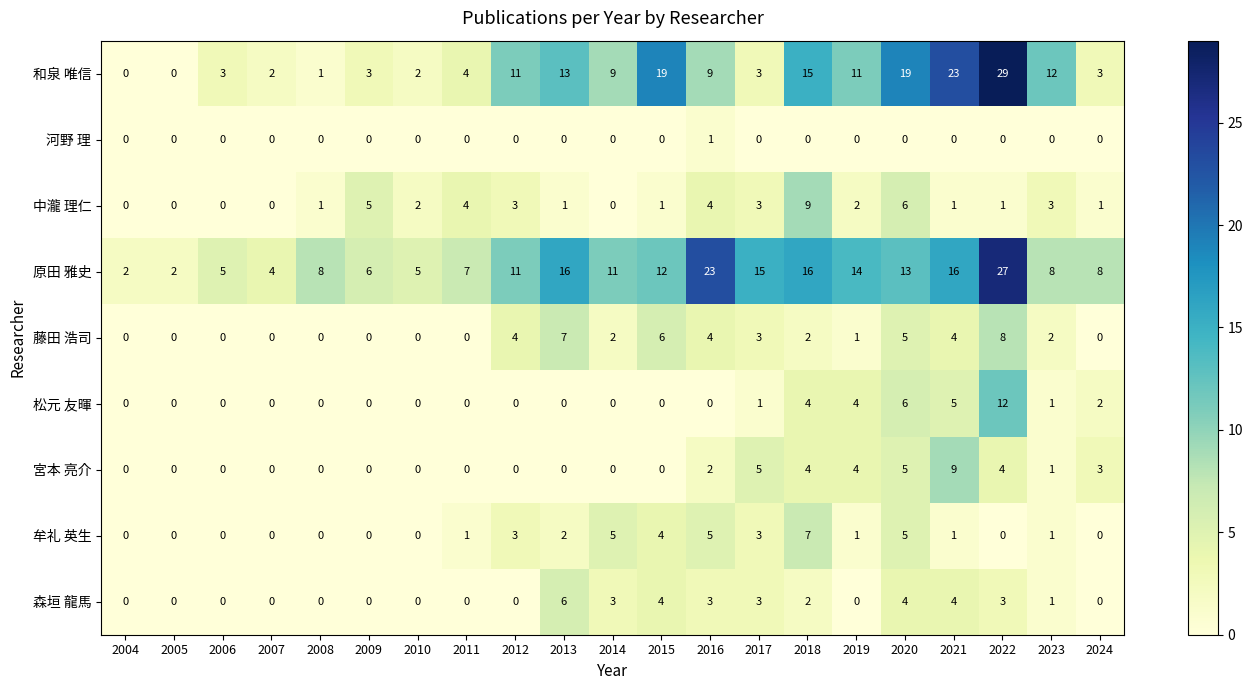

What is the total value across all series at 2017?

36